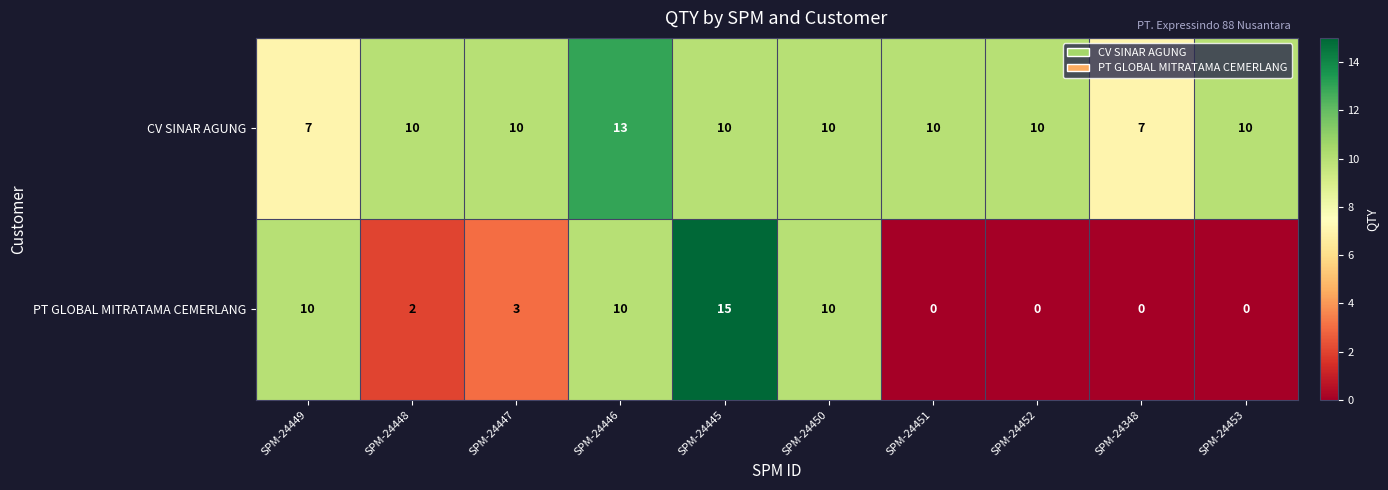

True or false: PT GLOBAL MITRATAMA CEMERLANG has a value of 10 at SPM-24450.

True